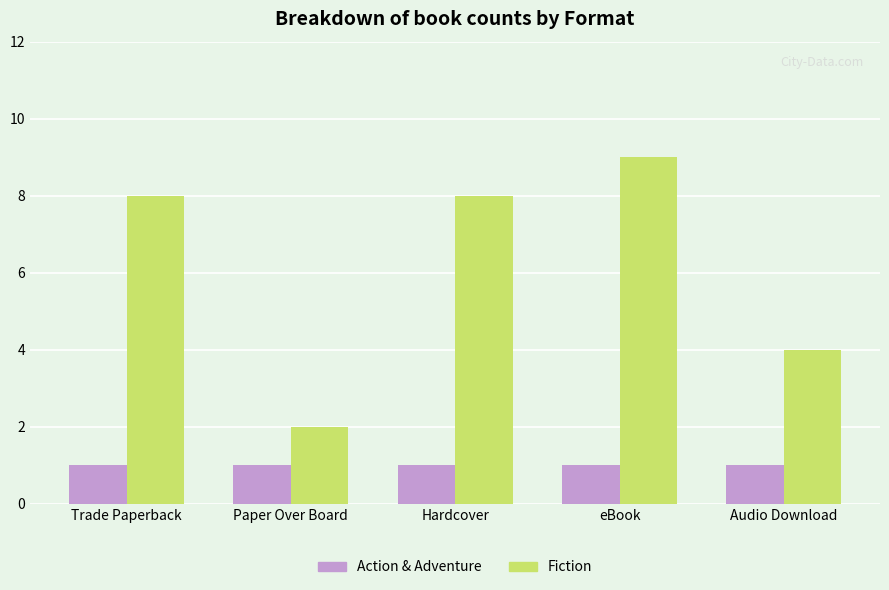

At which label is Fiction closest to 5?

Audio Download